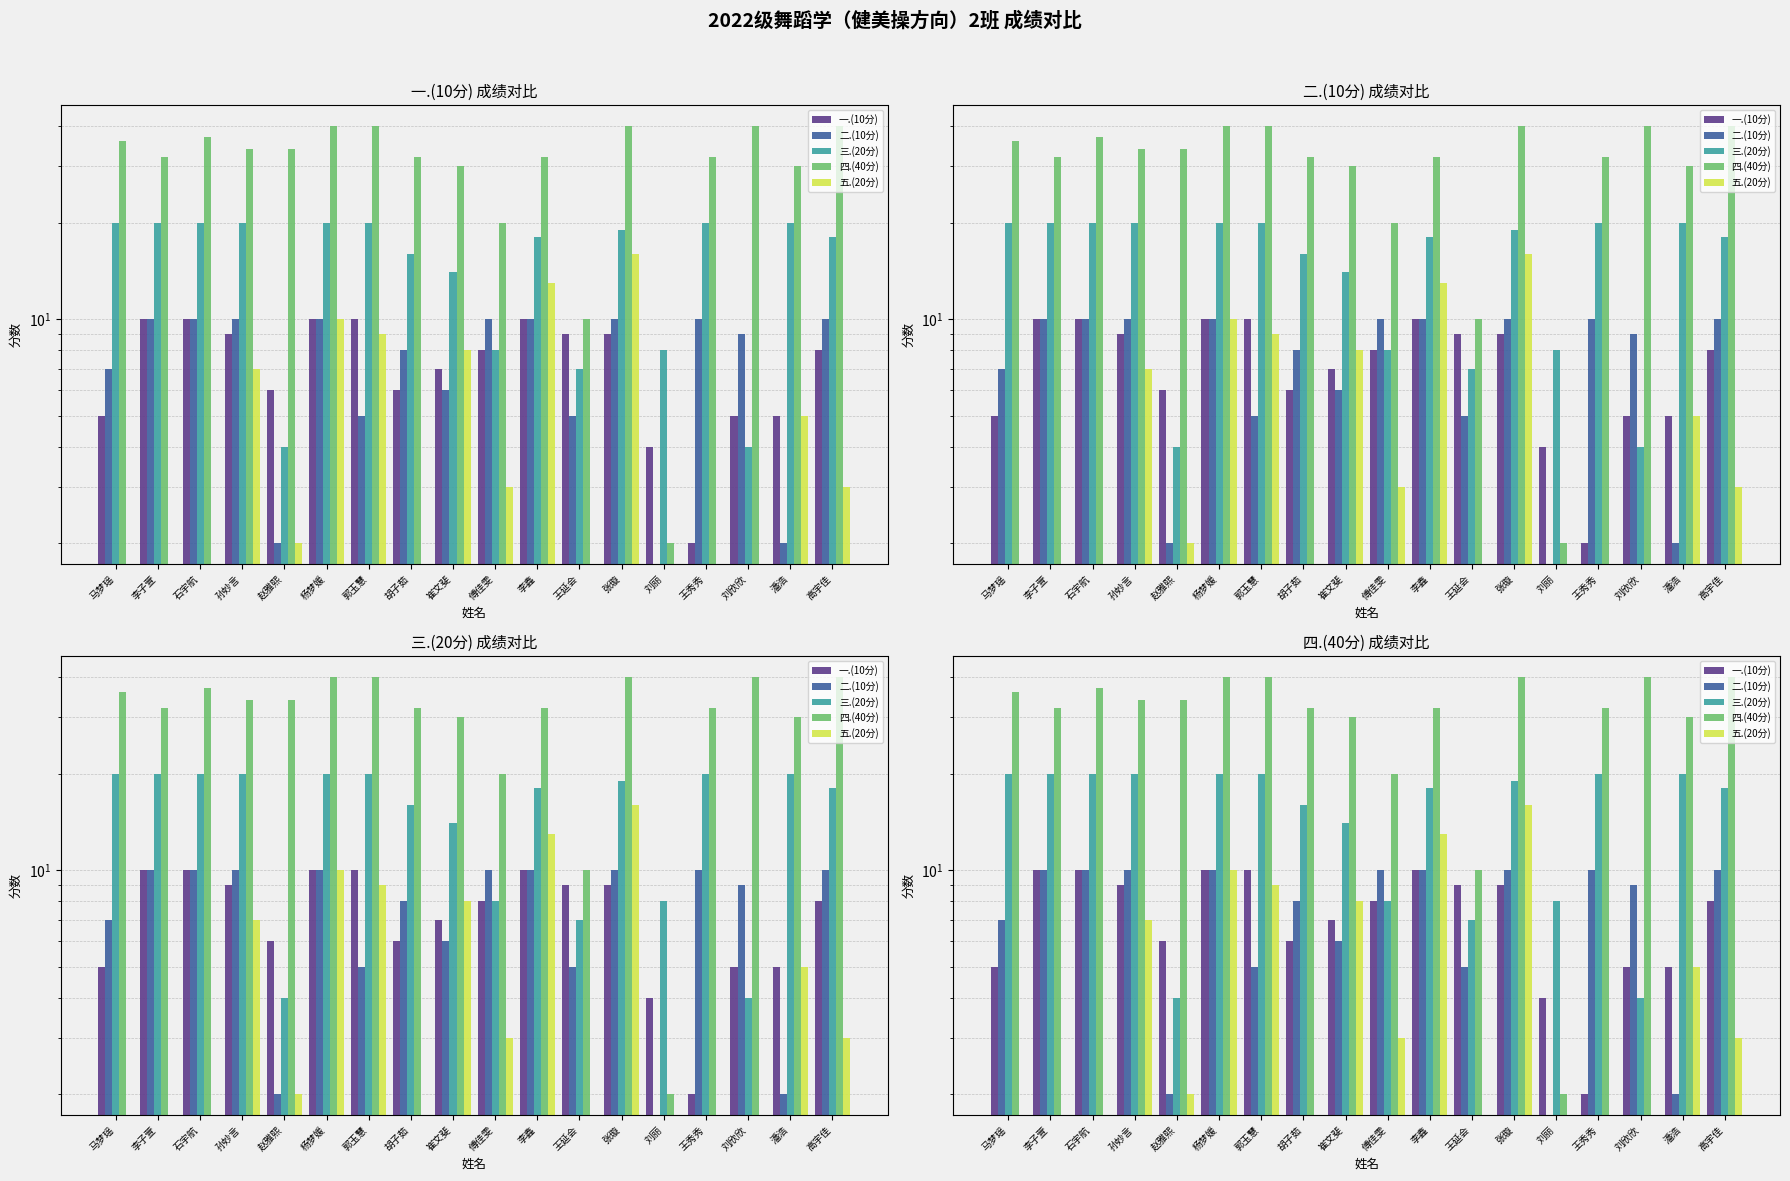

Is it true that 一.(10分) equals 4 at 王延会?

False